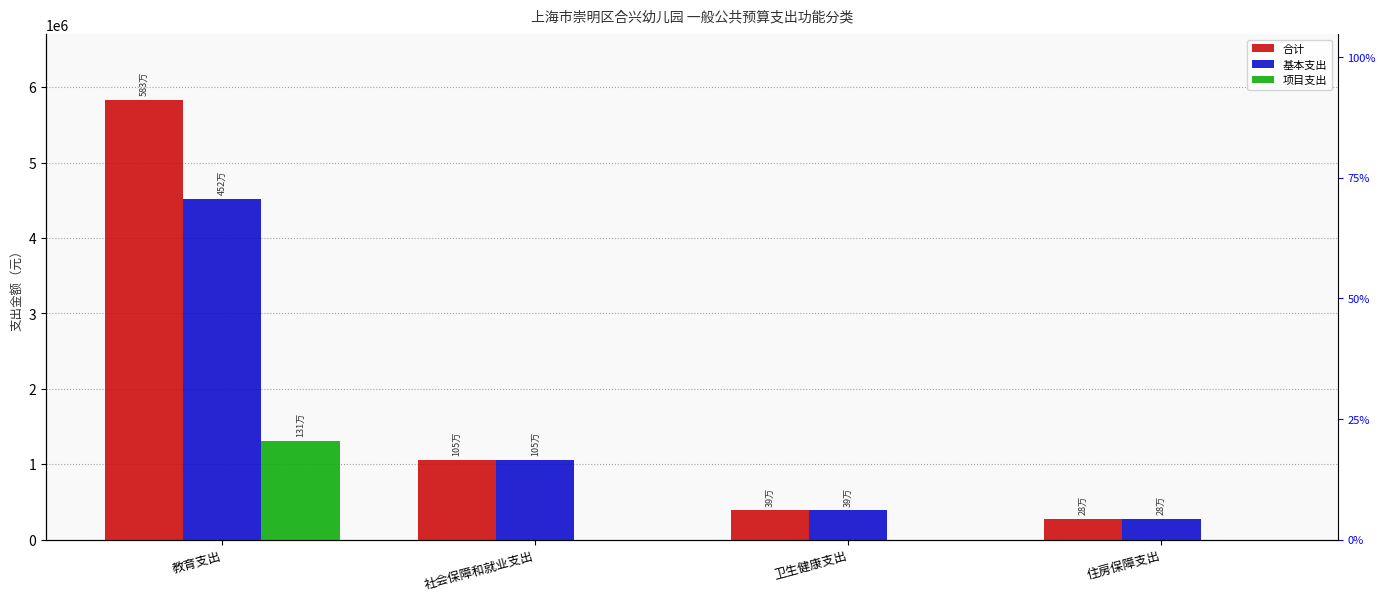

What position from the left is 住房保障支出?

4